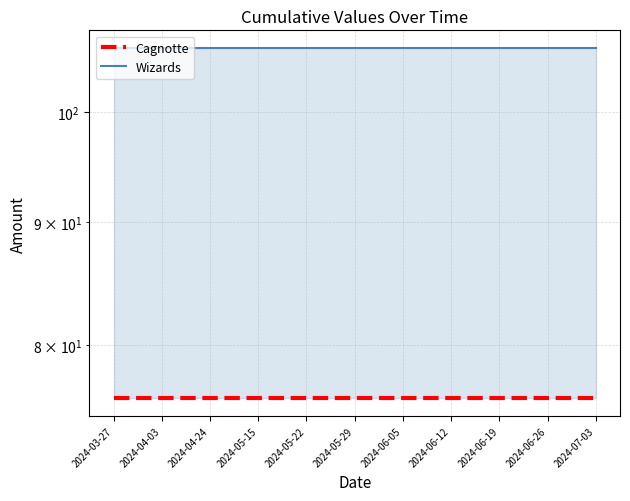

Read the Wizards value at 2024-06-26.

106.4